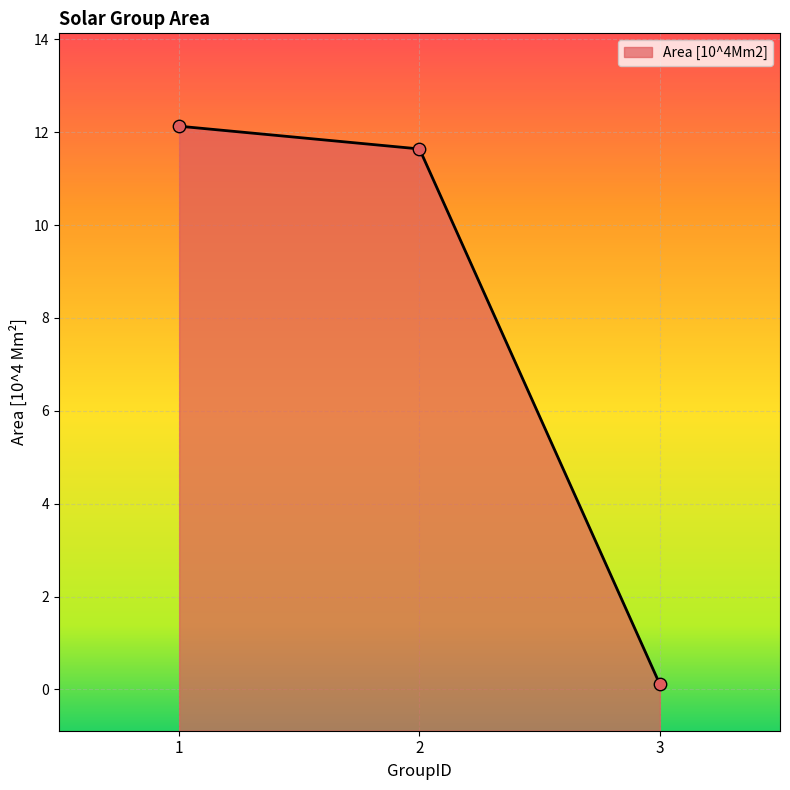

Between 3 and 2, which is larger?

2